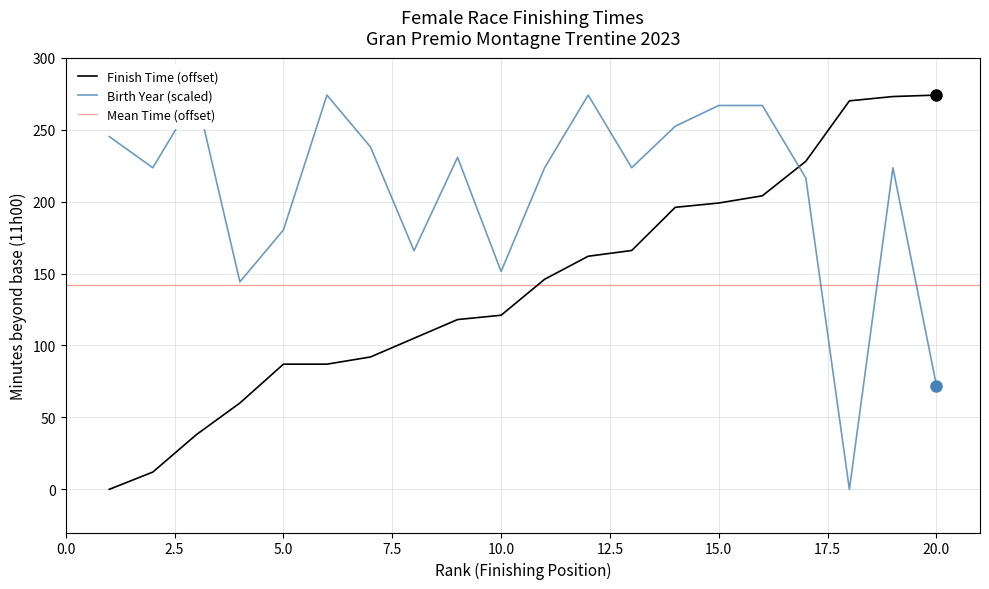

How many categories are shown in the chart?

20